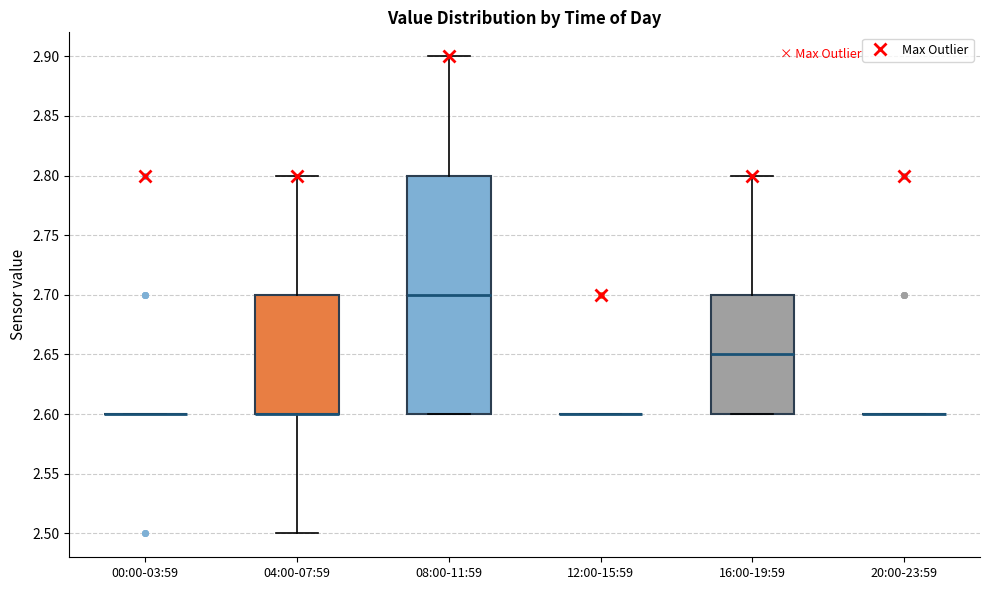

Reading left to right, transcribe this box plot: for each box, give where its median line is, the range the box spans, and where its two whiskers end, as read against the y-axis. The values are not printed on the chart, so give them approximately, as read against the axis.

00:00-03:59: box collapsed to a line at 2.60, whiskers 2.60 to 2.60
04:00-07:59: median 2.60 (drawn on the box's lower edge), box 2.60 to 2.70, whiskers 2.50 to 2.80
08:00-11:59: median 2.70, box 2.60 to 2.80, whiskers 2.60 to 2.90
12:00-15:59: box collapsed to a line at 2.60, whiskers 2.60 to 2.60
16:00-19:59: median 2.65, box 2.60 to 2.70, whiskers 2.60 to 2.80
20:00-23:59: box collapsed to a line at 2.60, whiskers 2.60 to 2.60